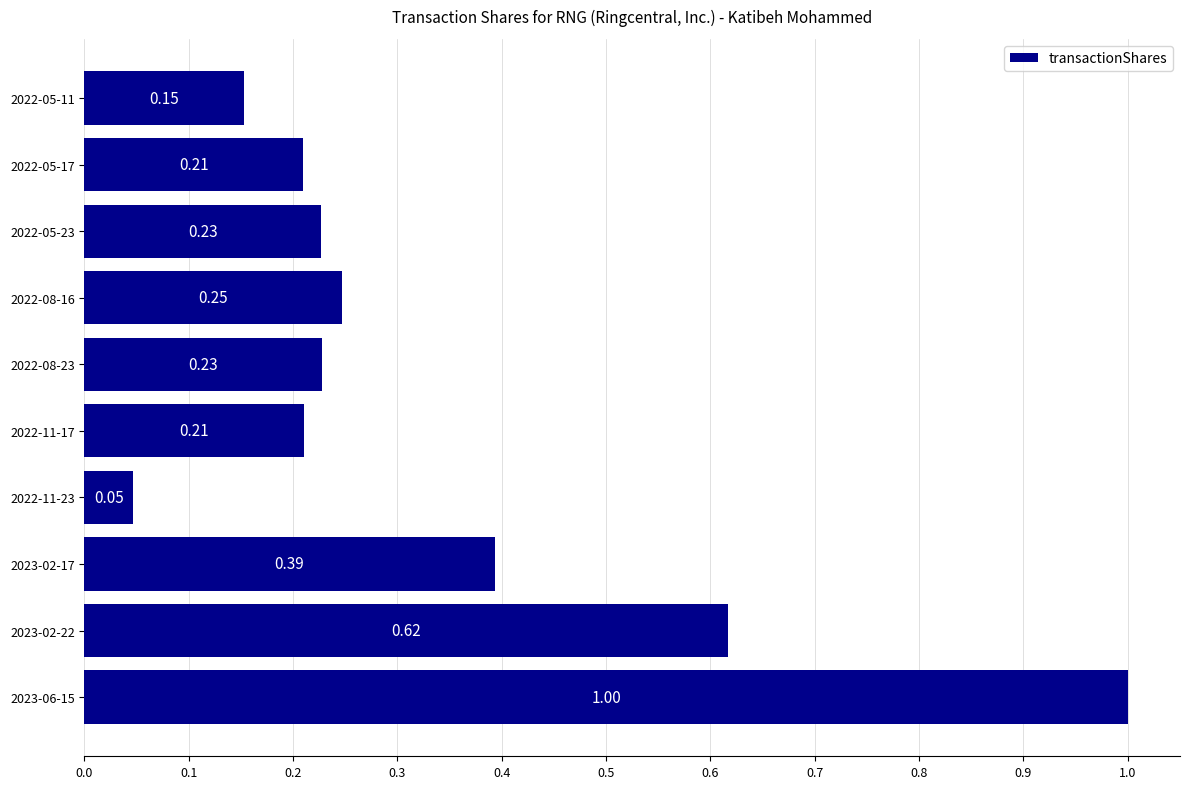

Between 2022-05-11 and 2022-11-23, which is larger?

2022-05-11